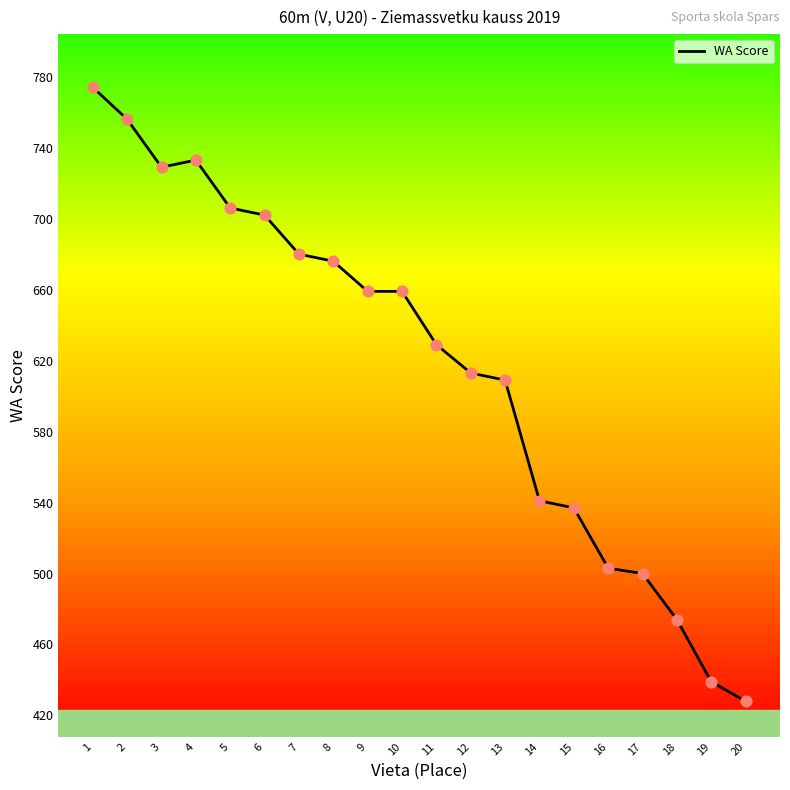

Which has a higher value, 5 or 4?

4